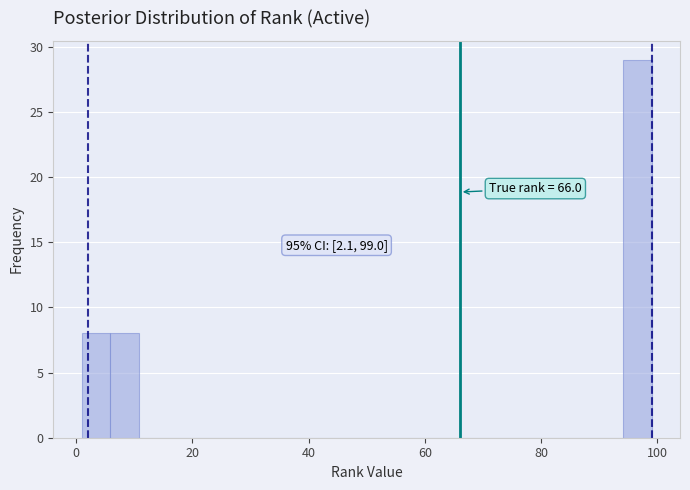

Around what value on the x-axis is the tallest bar? Give the approximate position of its centre, as read against the axis.

96